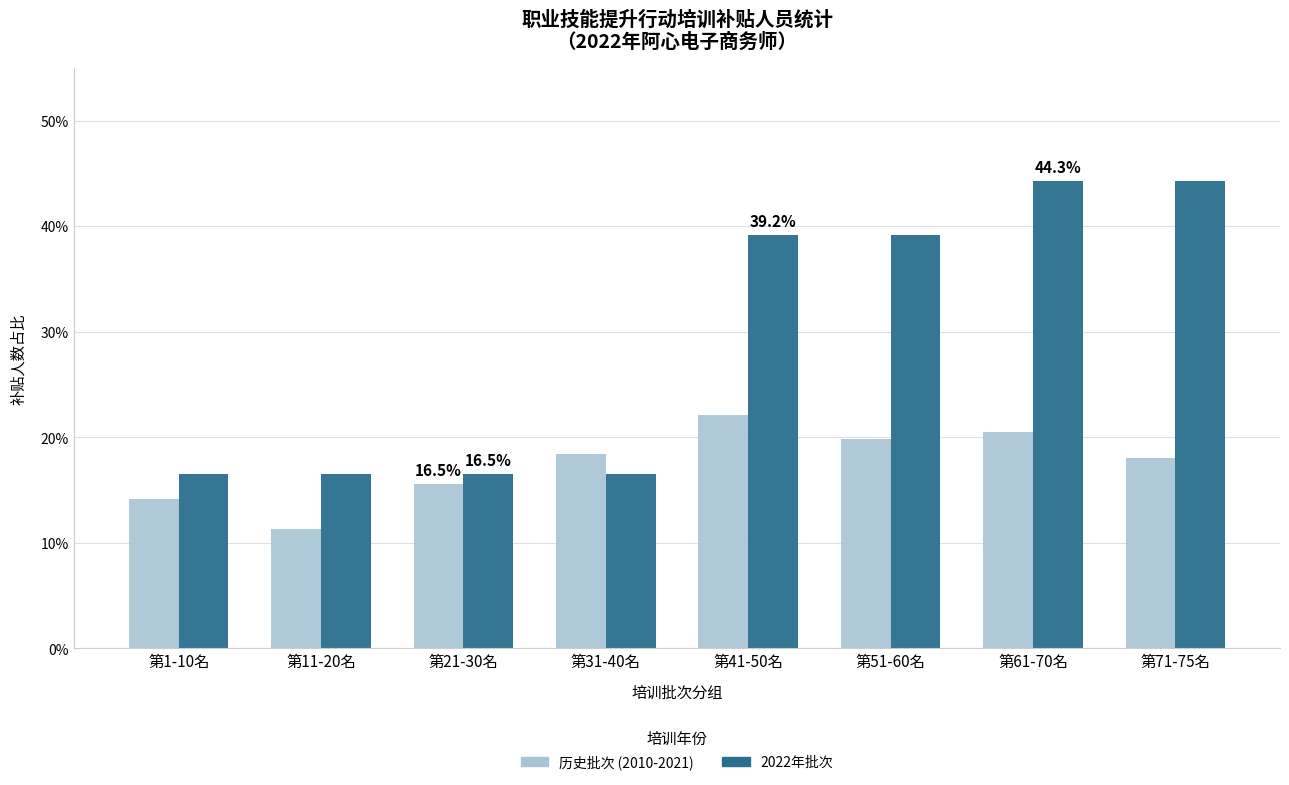

Reading left to right, list all the values displayed in this chart.

历史批次 (2010-2021): 第1-10名=14.2	第11-20名=11.3	第21-30名=15.6	第31-40名=18.4	第41-50名=22.1	第51-60名=19.8	第61-70名=20.5	第71-75名=18.0
2022年批次: 第1-10名=16.5	第11-20名=16.5	第21-30名=16.5	第31-40名=16.5	第41-50名=39.2	第51-60名=39.2	第61-70名=44.3	第71-75名=44.3